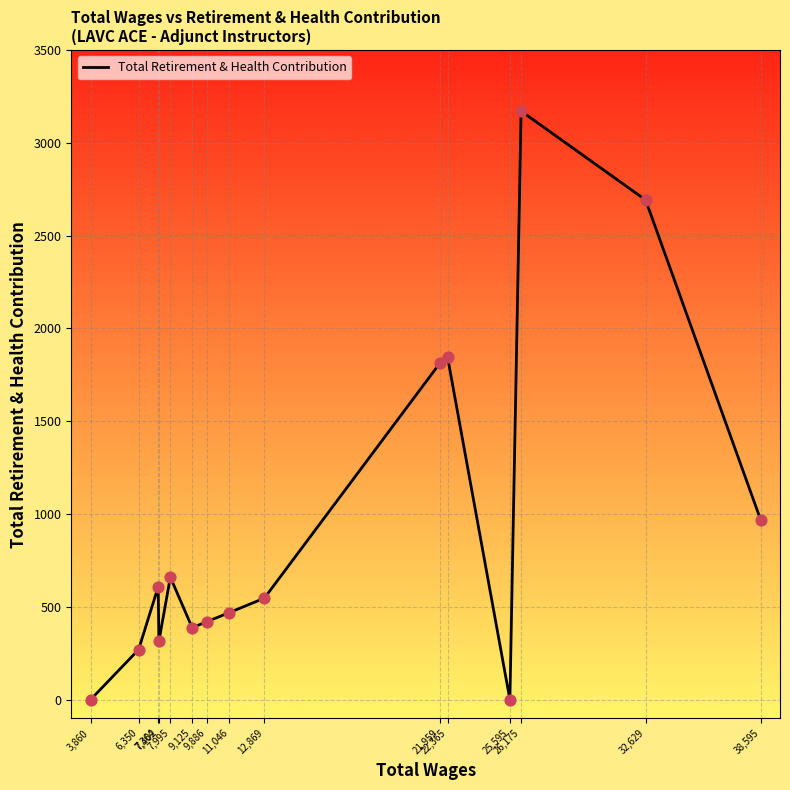

Approximately how many times larger is the value at 9,886 compared to 6,350?

1.6